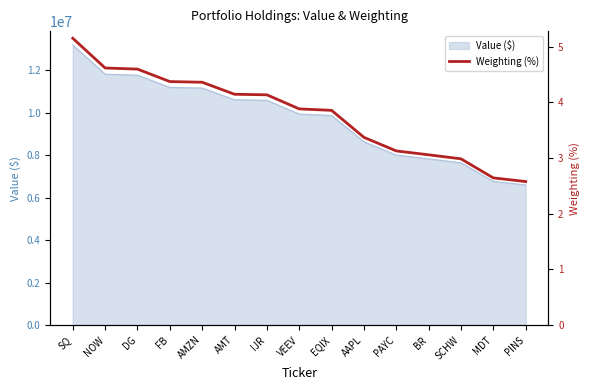

What value does the Value ($) series have at MDT?

6769000